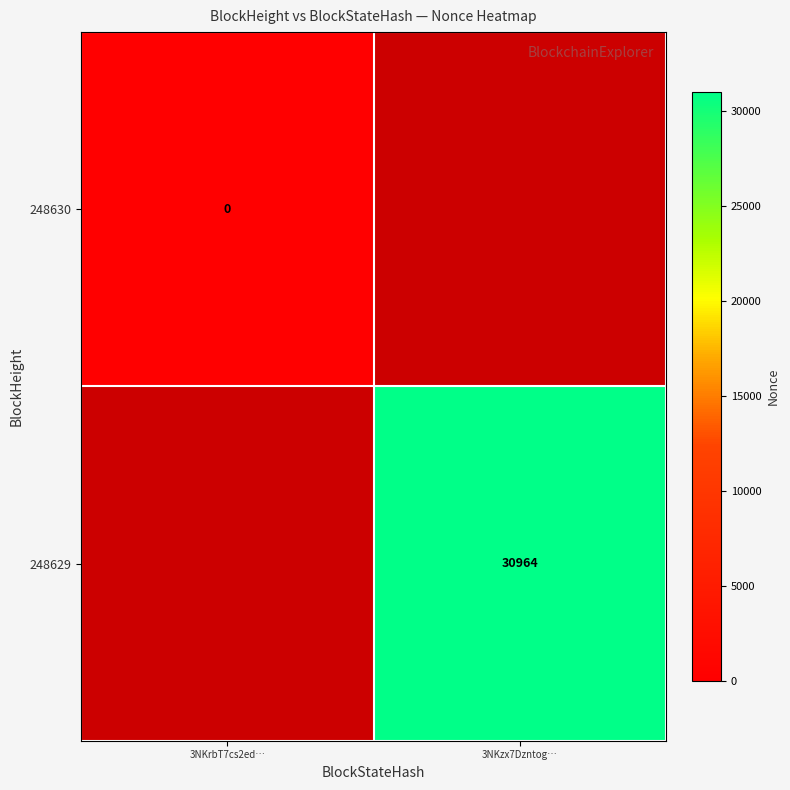

True or false: 248629 has a value of 30964 at 3NKzx7Dzntog….

True